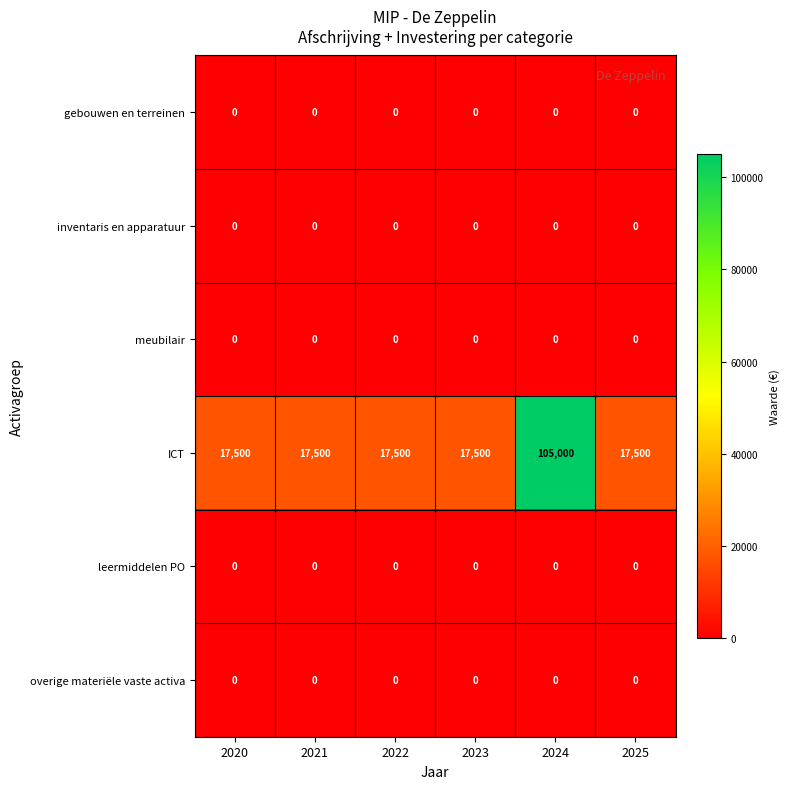

At which category does the chart reach its peak across all series?

2024